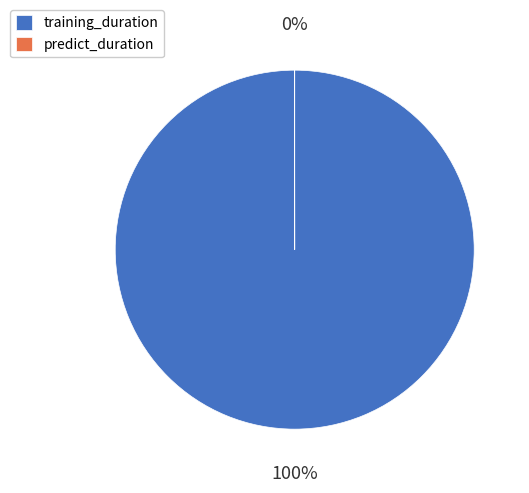

Which slice represents more than half of the pie?

training_duration